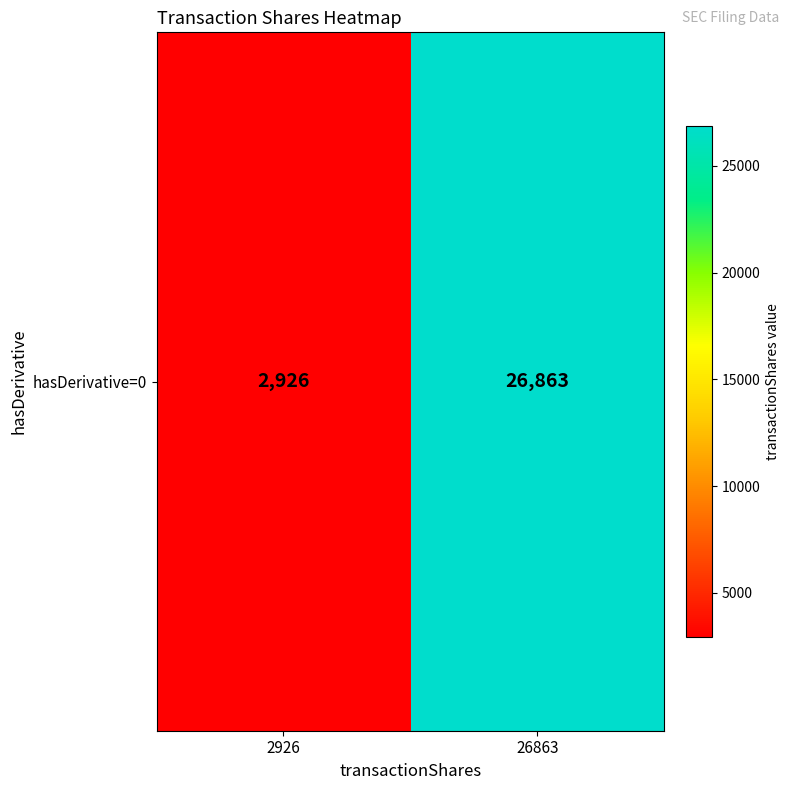

What is the minimum value shown in the chart?

2926